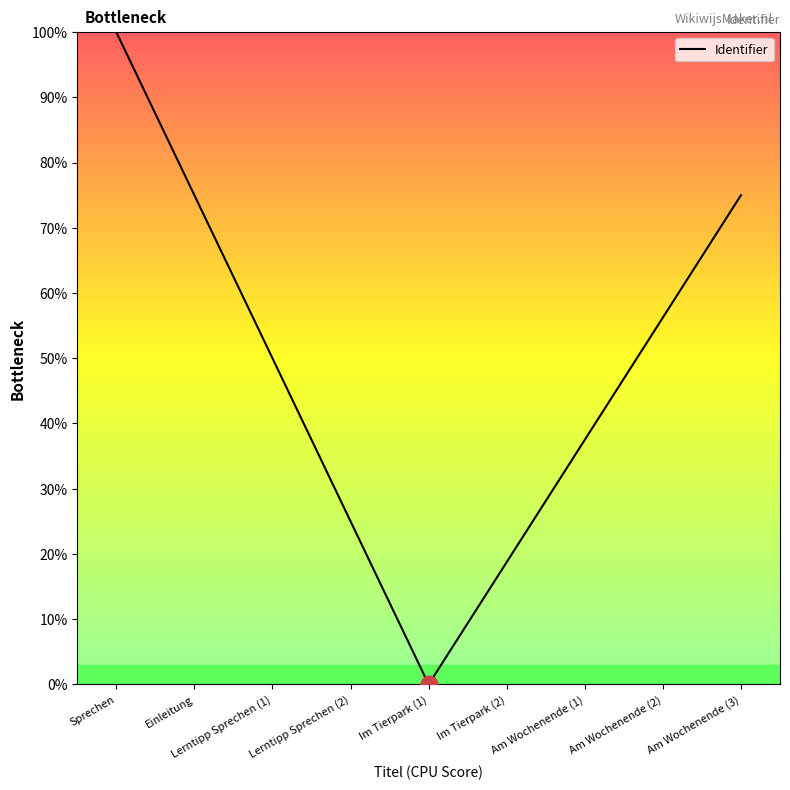

True or false: the data shows 38.7 at Lerntipp Sprechen (2).

False